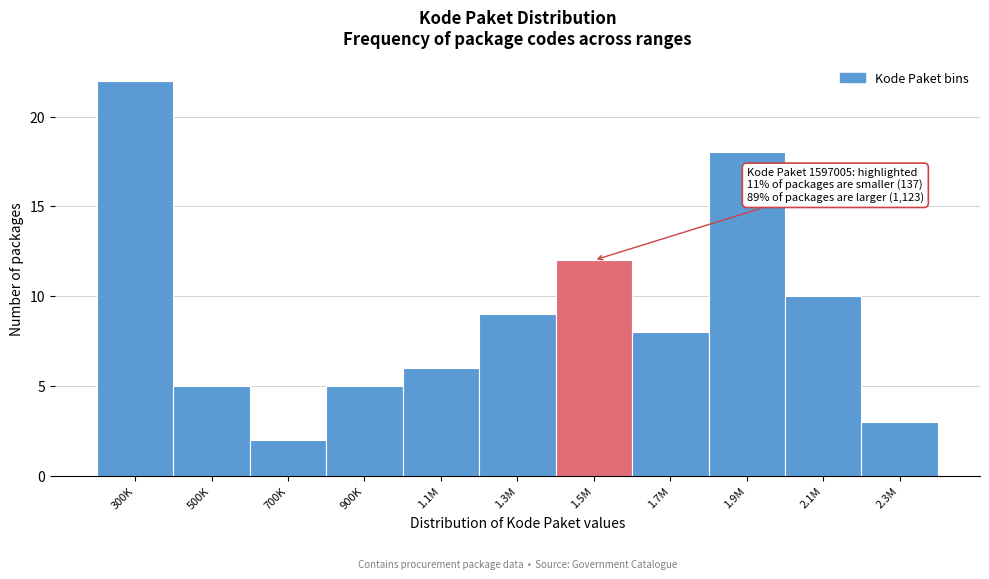

Reading left to right, what are all the values shown in this chart?

22	5	2	5	6	9	12	8	18	10	3